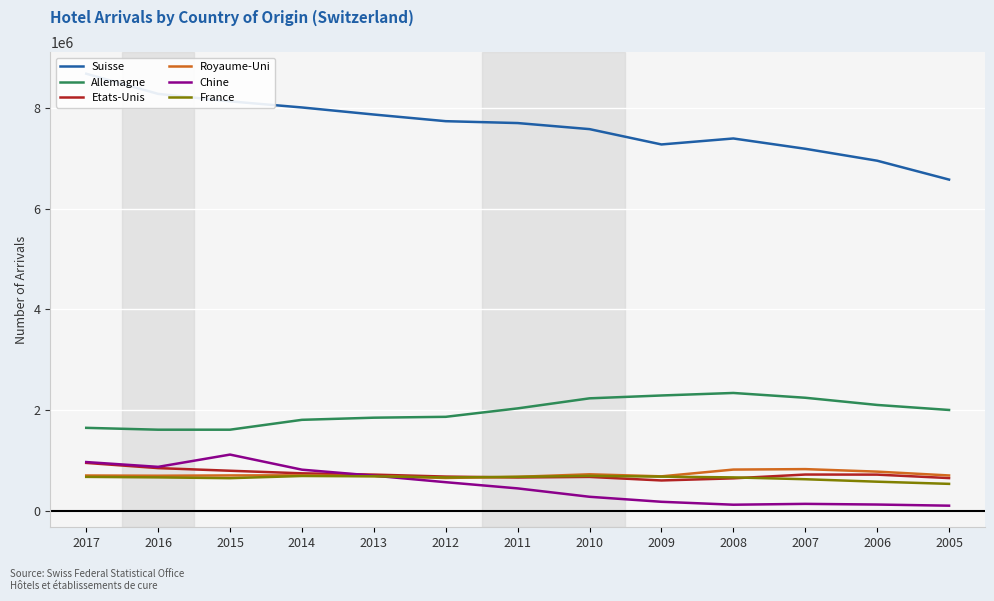

Reading left to right, extract all data points from this chart.

Suisse: 2017=8672753	2016=8273130	2015=8124788	2014=8003793	2013=7863745	2012=7731730	2011=7694682	2010=7574290	2009=7270576	2008=7389040	2007=7184824	2006=6948392	2005=6573945
Allemagne: 2017=1652977	2016=1616180	2015=1616251	2014=1811833	2013=1854263	2012=1871498	2011=2038680	2010=2237941	2009=2294411	2008=2344337	2007=2249431	2006=2106860	2005=2007203
Etats-Unis: 2017=957796	2016=854687	2015=802503	2014=751514	2013=726035	2012=687042	2011=668961	2010=680216	2009=609878	2008=651876	2007=727387	2006=725497	2005=657060
Royaume-Uni: 2017=708193	2016=703933	2015=709925	2014=711595	2013=698375	2012=659290	2011=682117	2010=732050	2009=691409	2008=825719	2007=834783	2006=784963	2005=709155
Chine: 2017=974756	2016=879605	2015=1122852	2014=823713	2013=704945	2012=575326	2011=452724	2010=286420	2009=187138	2008=129176	2007=145921	2006=132610	2005=110004
France: 2017=680806	2016=670966	2015=655062	2014=698588	2013=692288	2012=669344	2011=680932	2010=700578	2009=685842	2008=670663	2007=634305	2006=585472	2005=542502